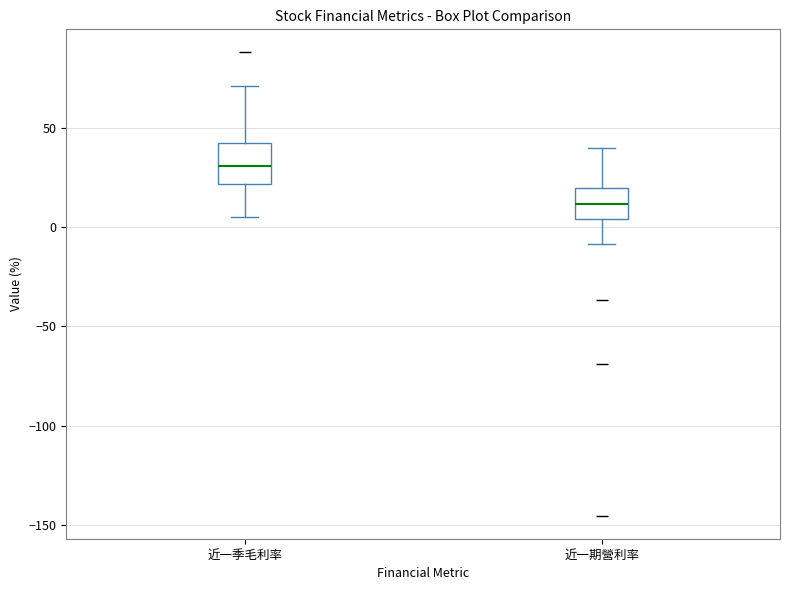

Reading left to right, read every box against the y-axis: the position of its median line, the range the box covers, and the ends of its whiskers. The values are not printed on the chart, so give them approximately, as read against the axis.

近一季毛利率: median 30, box 20 to 40, whiskers 5 to 70
近一期營利率: median 10, box 5 to 20, whiskers -10 to 40